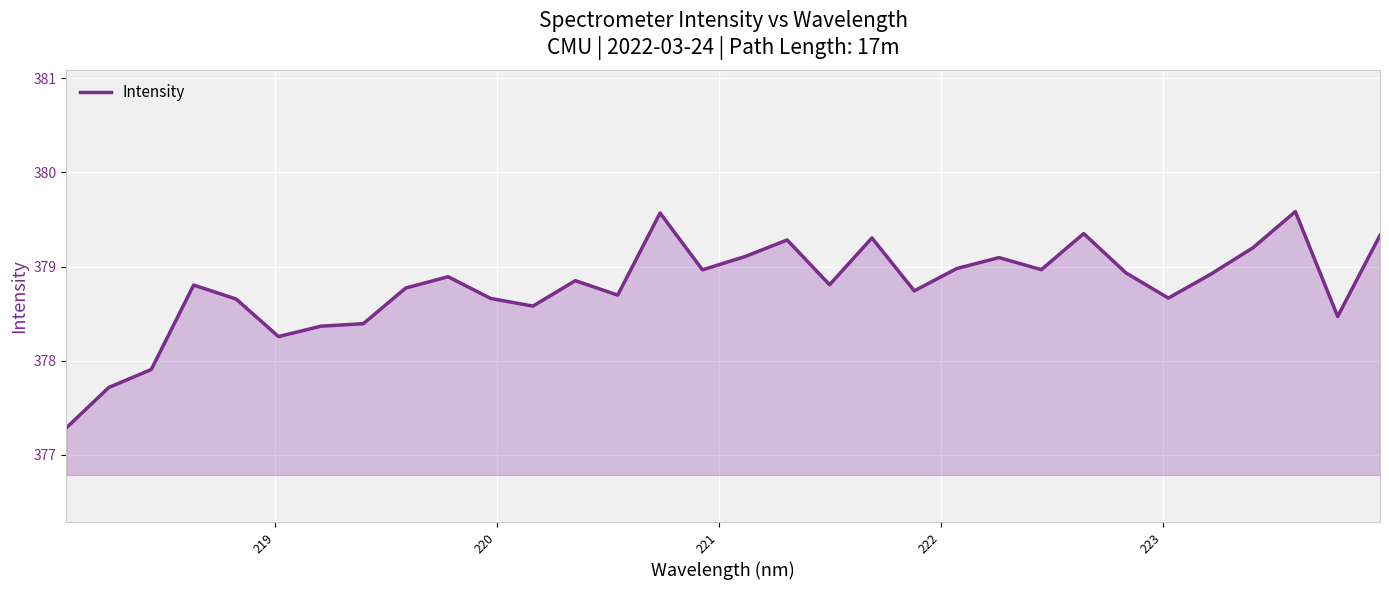

Does the chart display data point markers on the line(s)?

No